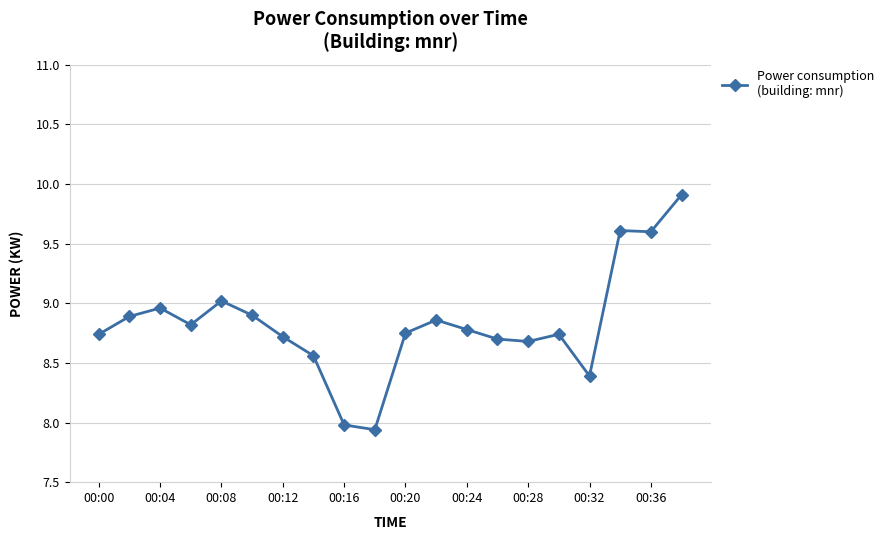

What is the greatest value displayed?

9.9